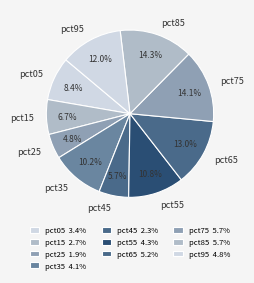

The pct35 slice represents 1% of the pie. True or false?

False